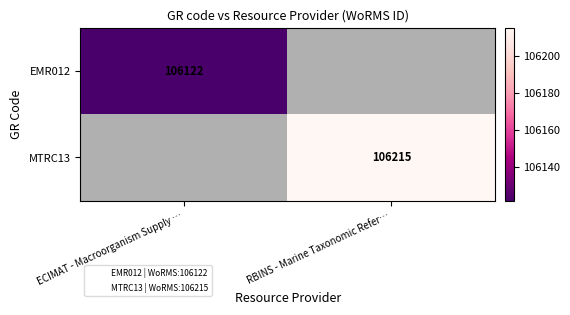

The value of MTRC13 at RBINS - Marine Taxonomic Refer… is 106215.0. True or false?

True